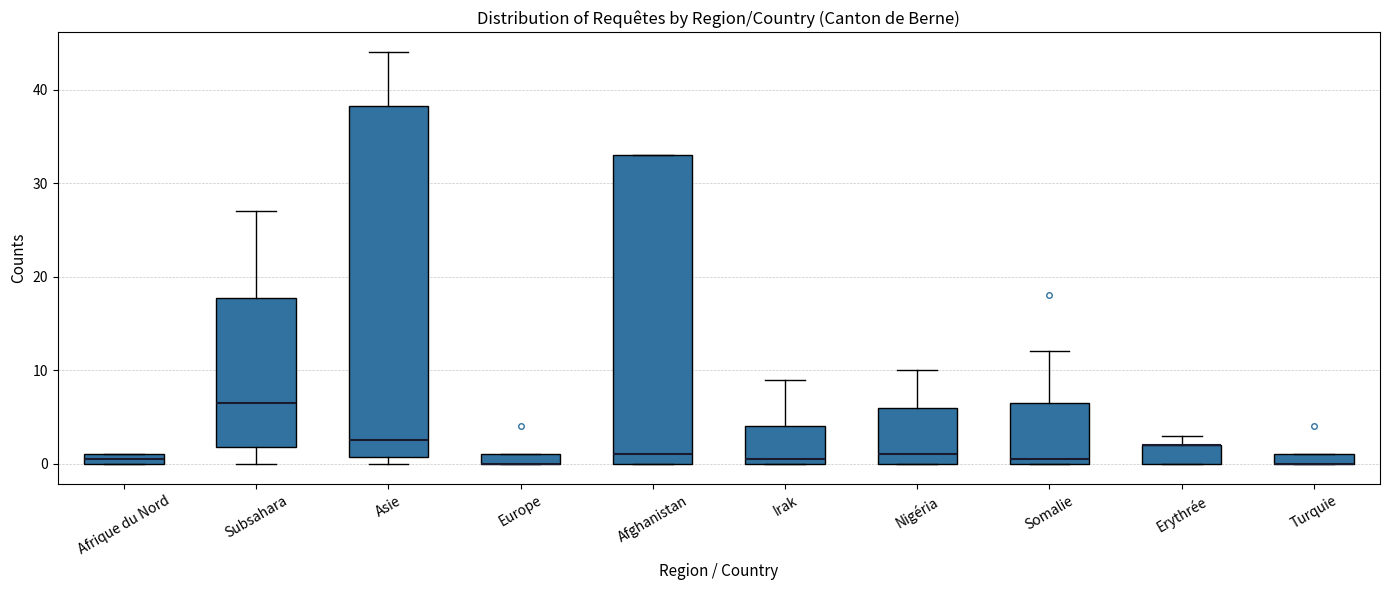

Where is the lower edge of the box for Irak on the y-axis? The values are not printed on the chart, so give them approximately, as read against the axis.

0